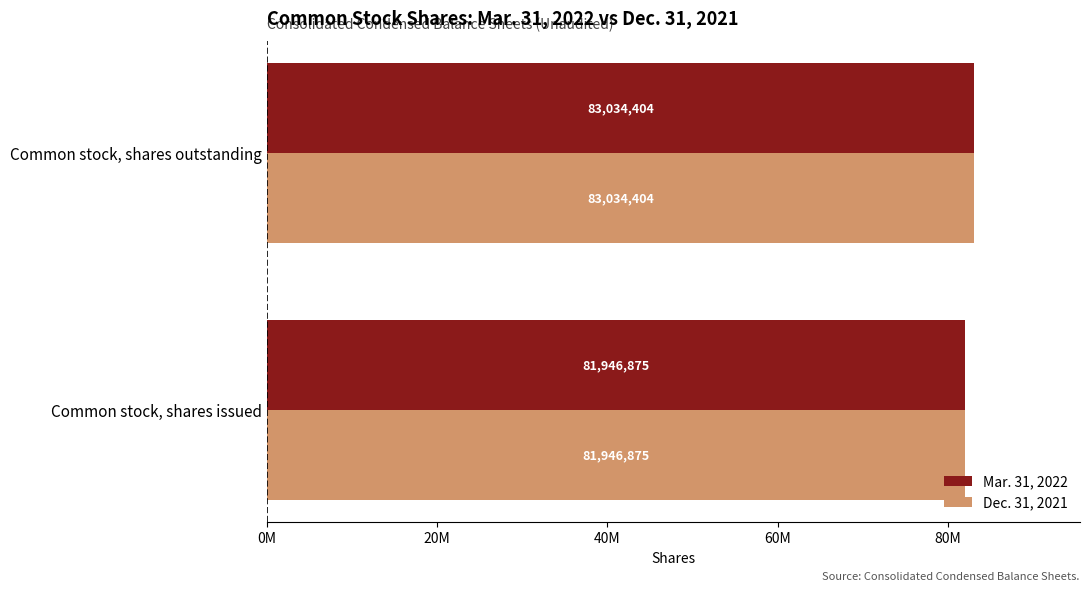

What are all the series names shown in the legend?

Mar. 31, 2022, Dec. 31, 2021